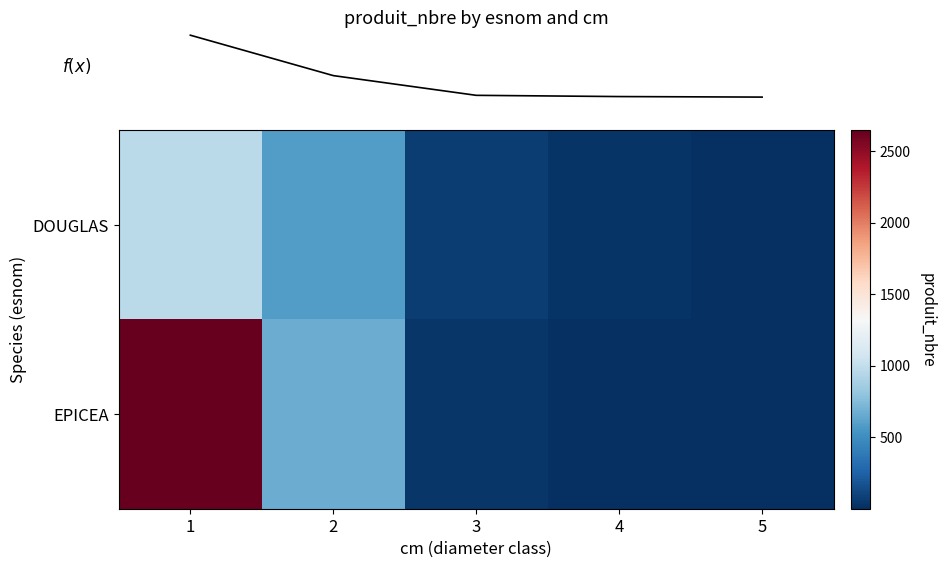

At which category is the sum across all series the highest?

1